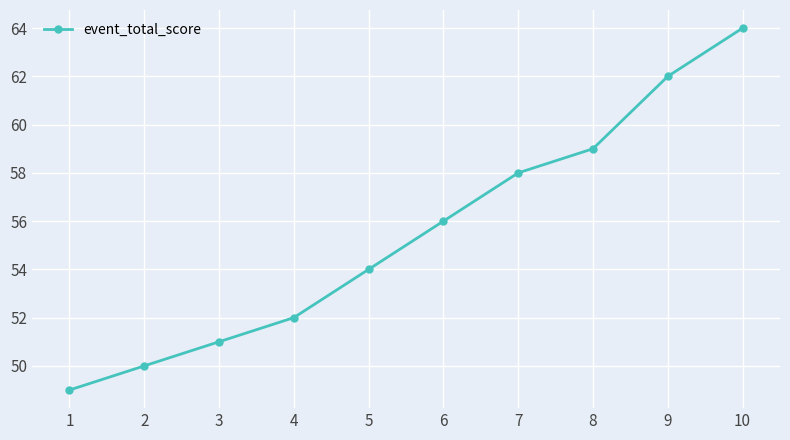

The value at 3 is 89. True or false?

False